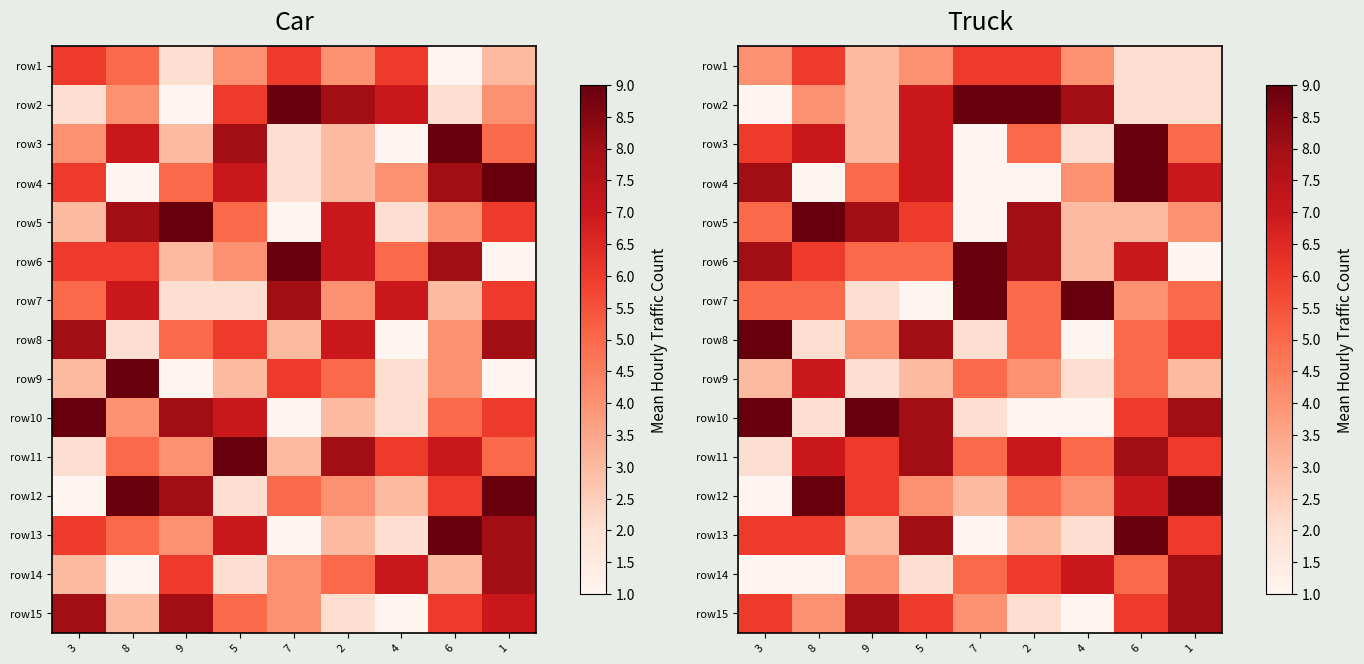

What is the difference between the second highest and minimum values in the row4 series?

7